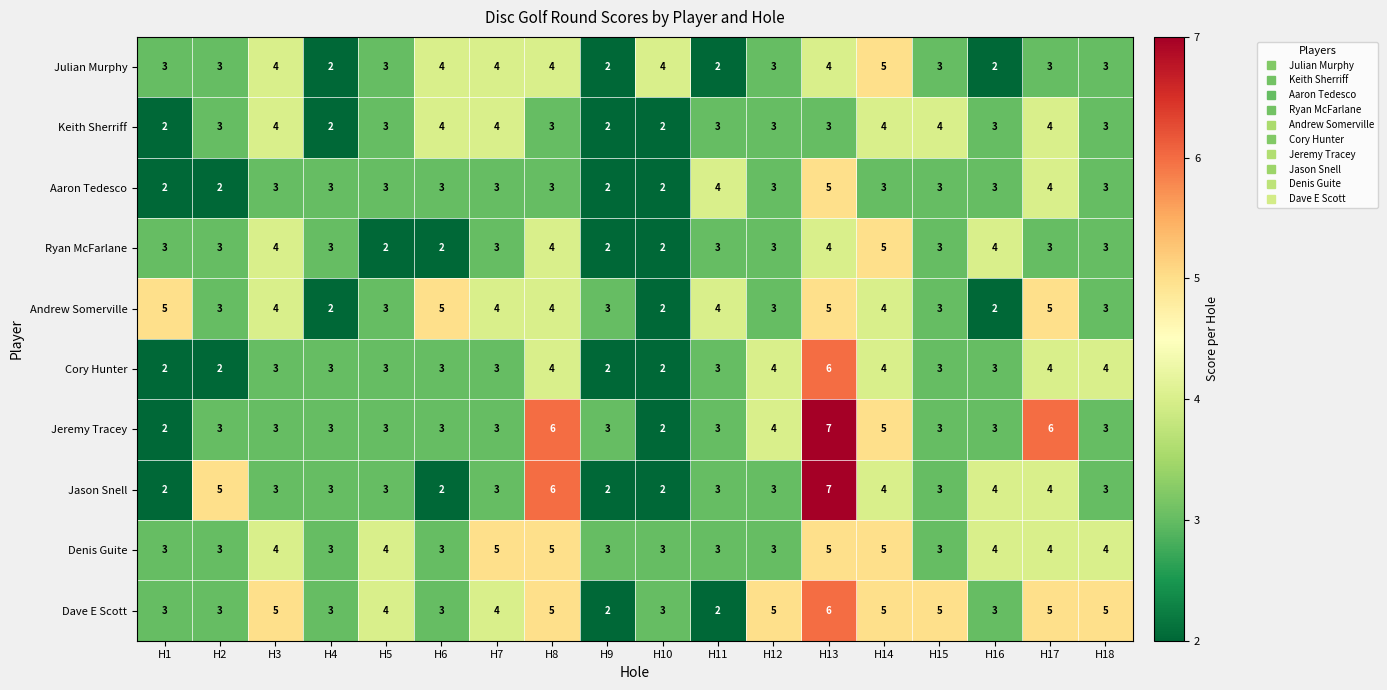

Which label corresponds to the largest value in the chart?

H13